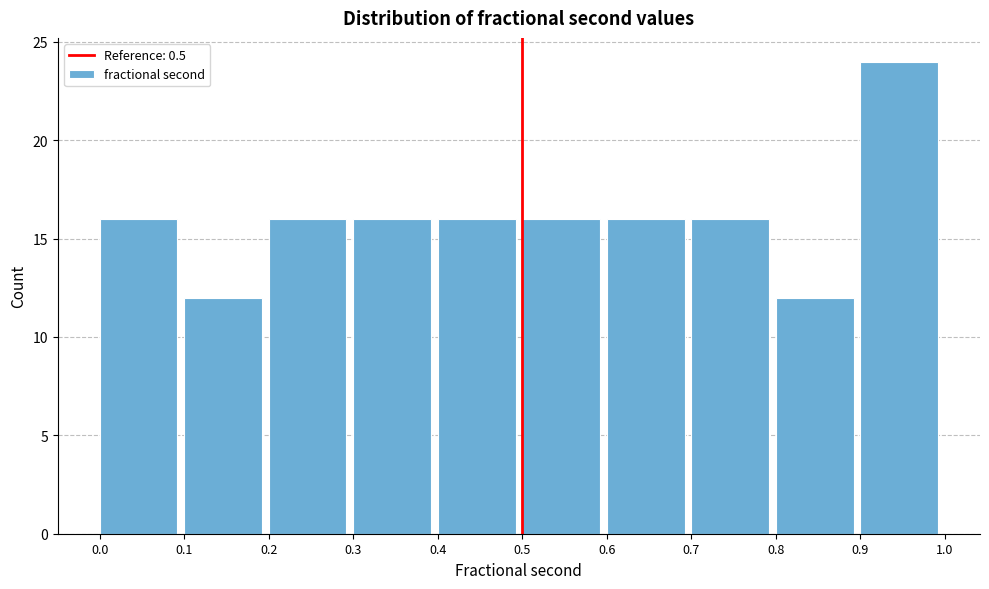

Over which range of the x-axis is the bar tallest?

0.9 to 1.0